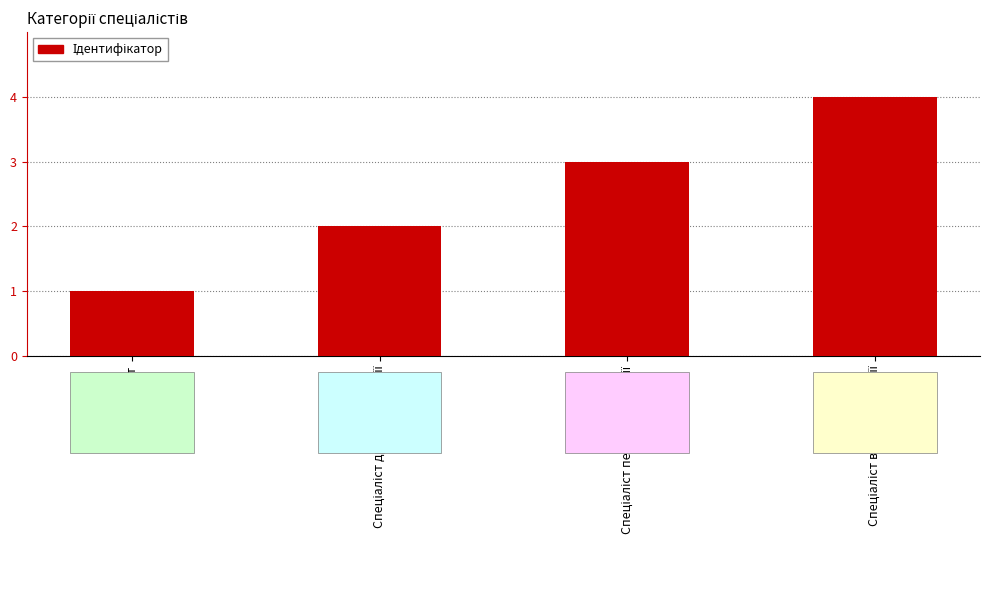

What is the greatest value displayed?

4